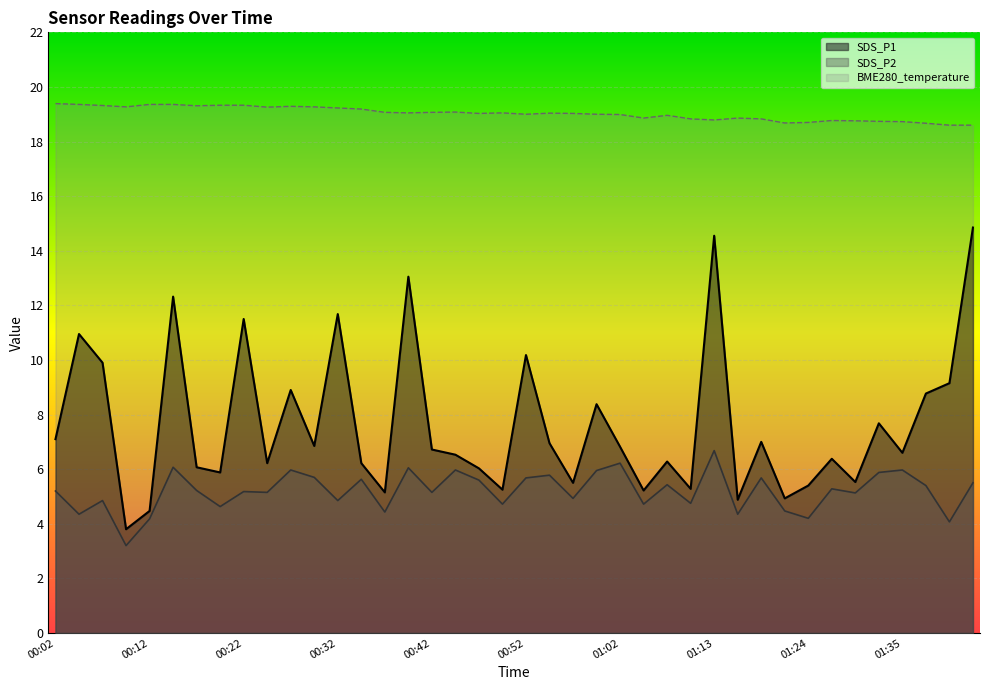

What is the label of the 31st point from the left?

01:18